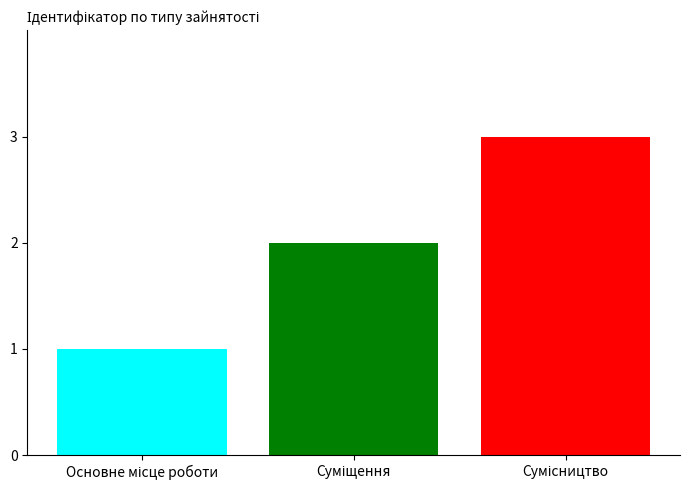

What is the maximum value shown in the chart?

3